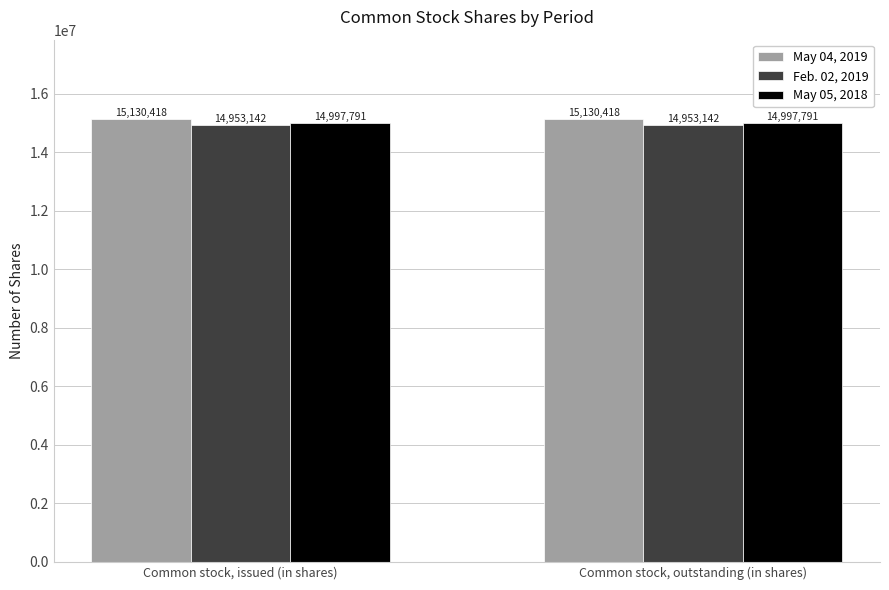

What is the approximate value of May 04, 2019 at Common stock, outstanding (in shares)?

15130418